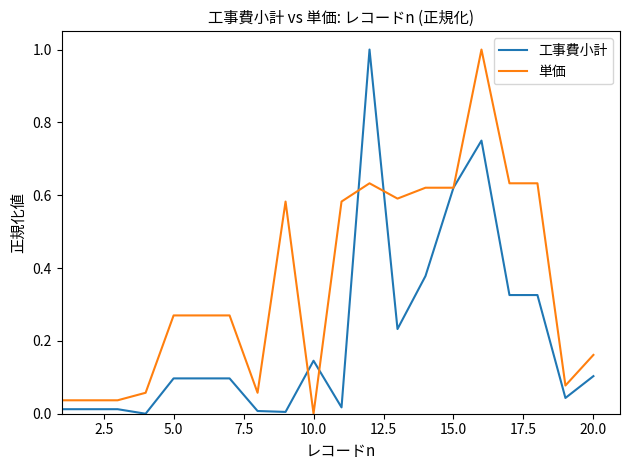

After their last crossing, which series has the higher values: 工事費小計 or 単価?

単価